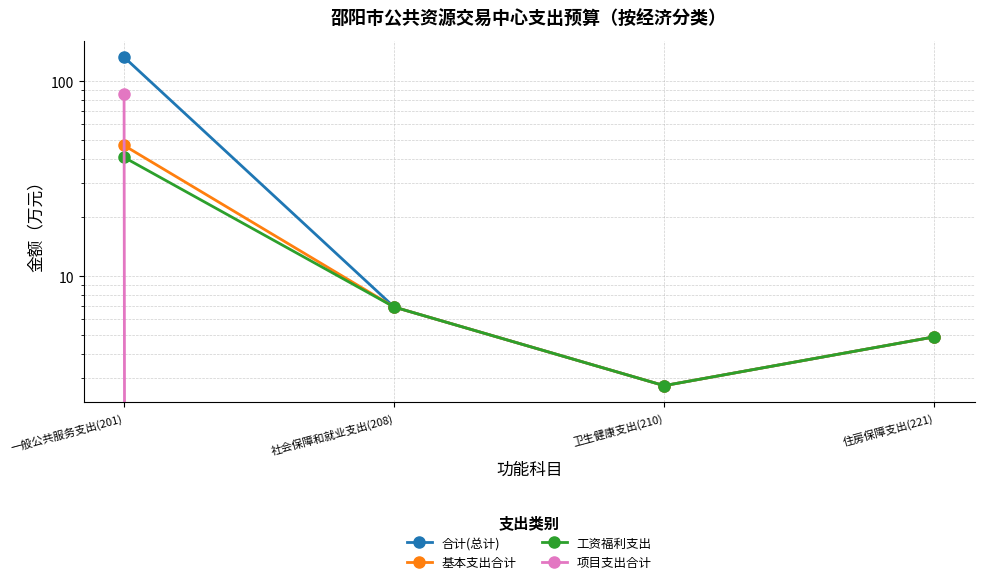

Is it true that 项目支出合计 equals -44.1 at 住房保障支出(221)?

False